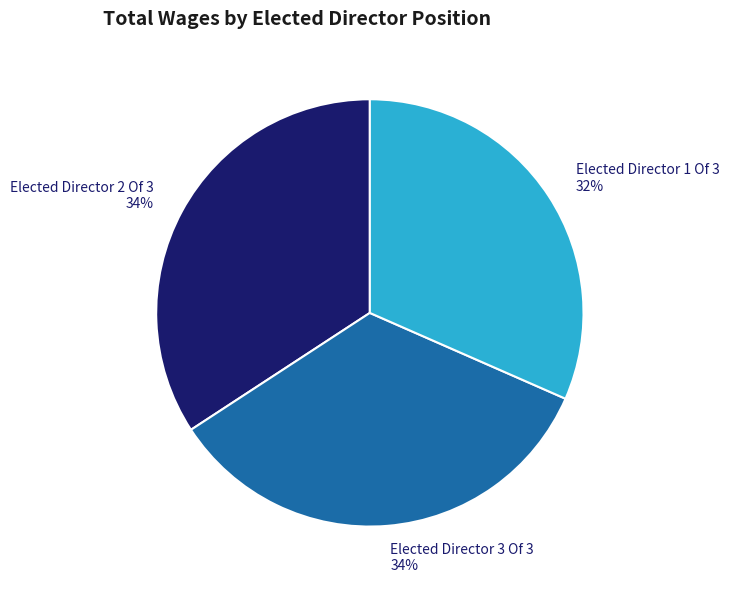

Count the number of slices in the pie.

3